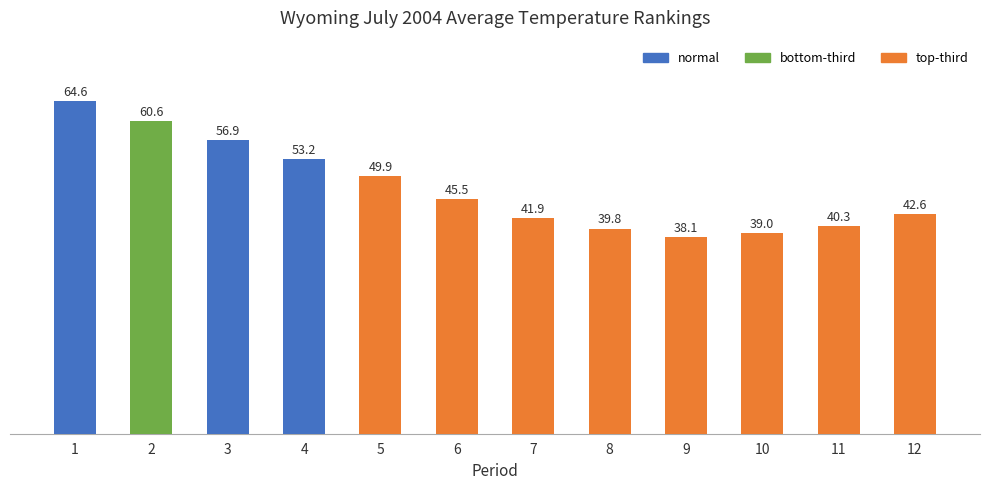

At which label is the value closest to 51?

5